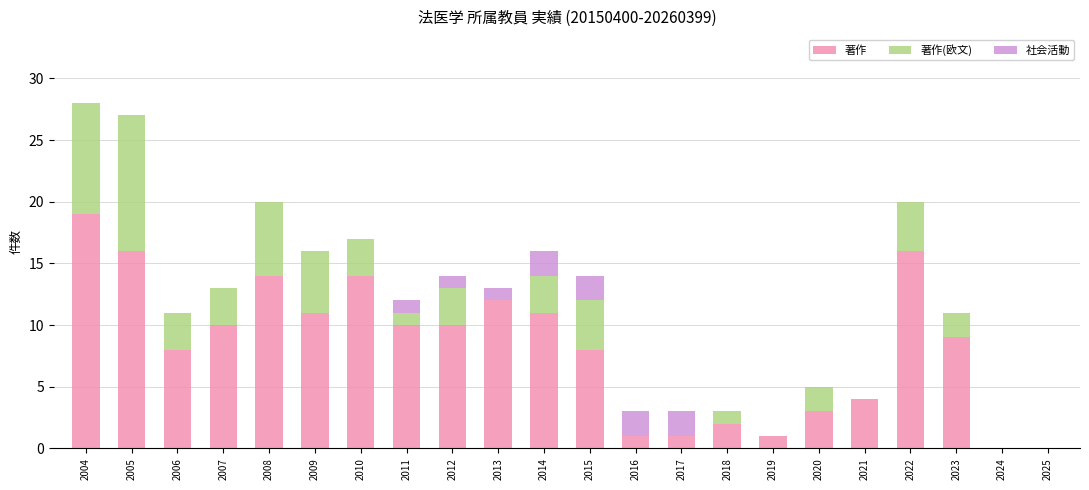

What is the maximum value for 著作?

19